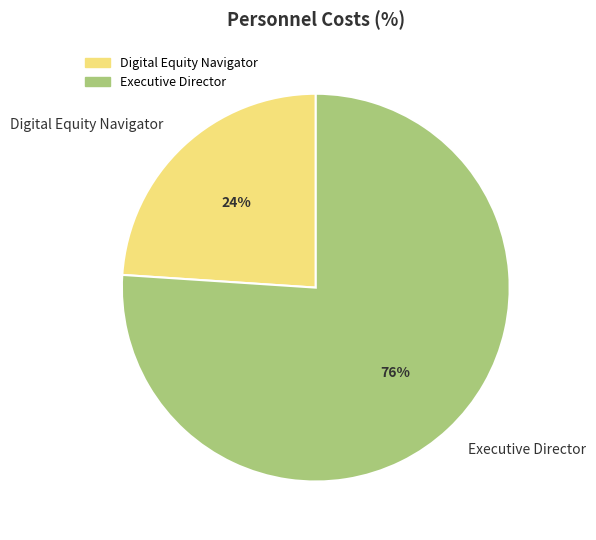

Which category accounts for the majority?

Executive Director